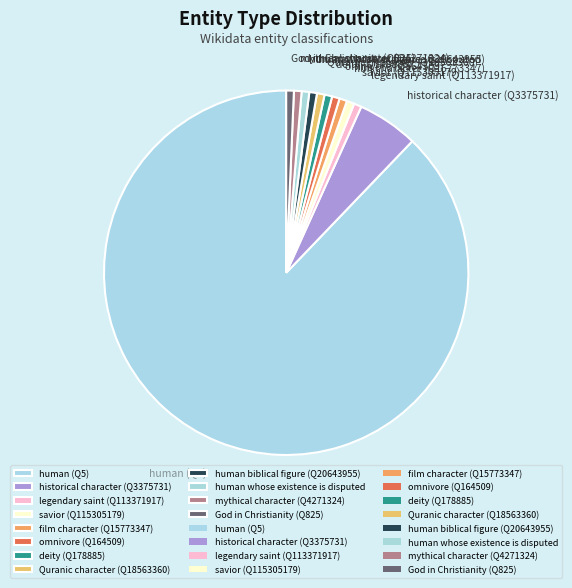

What is the ratio of the value at deity (Q178885) to the value at film character (Q15773347)?

1.0